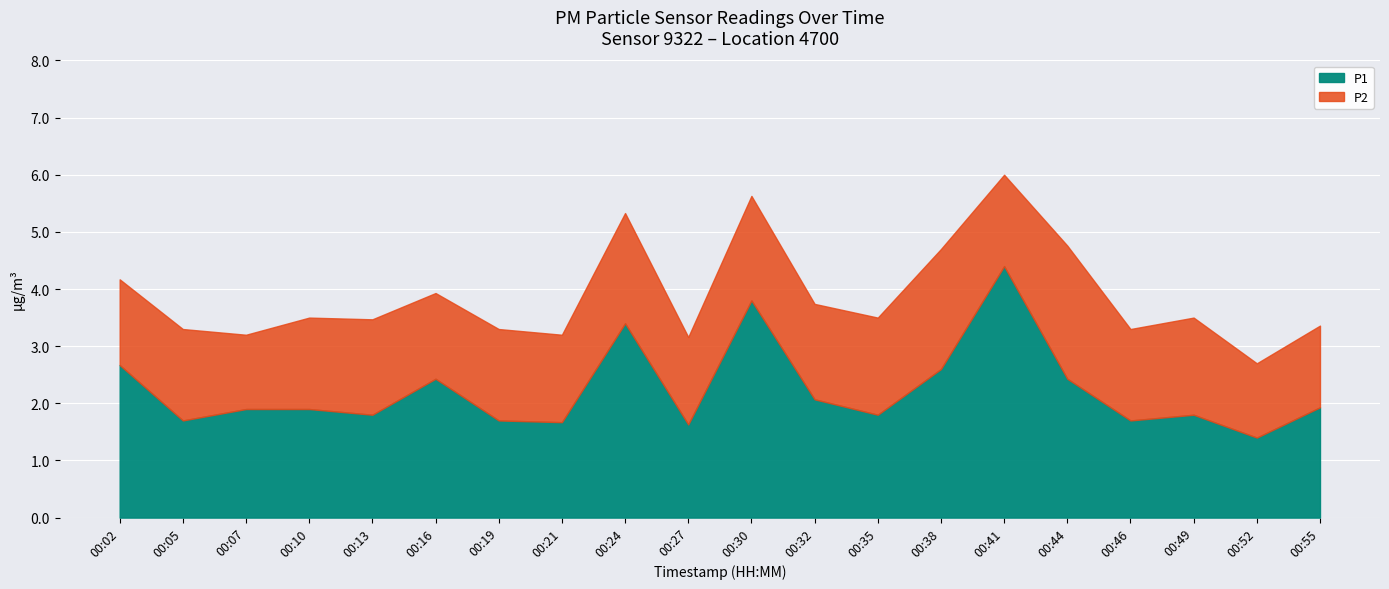

What is the difference between the maximum and minimum values in the P1 series?

3.0